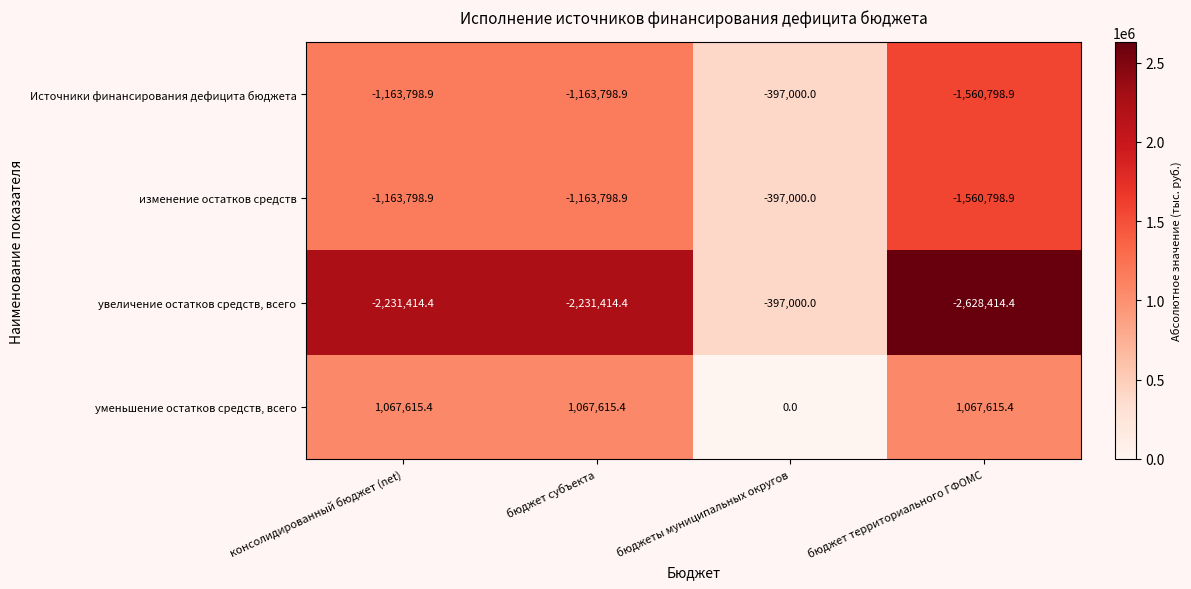

Read the уменьшение остатков средств, всего value at бюджет субъекта.

1067615.4